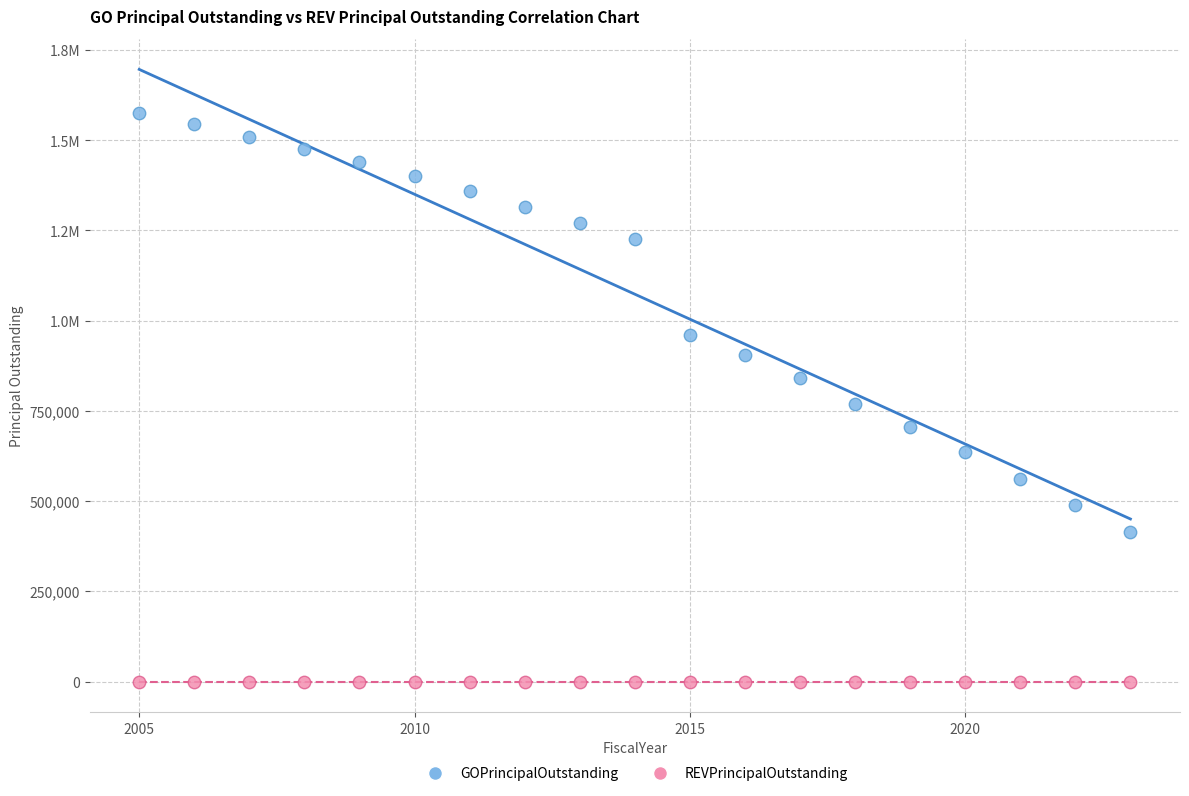

What are all the series names shown in the legend?

GOPrincipalOutstanding, REVPrincipalOutstanding